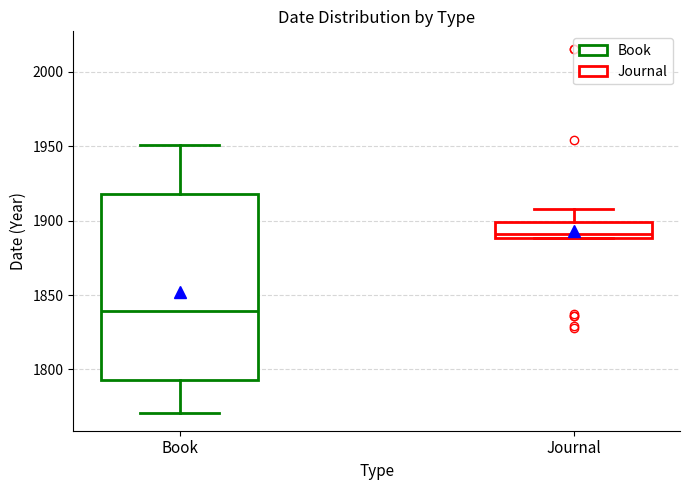

Reading left to right, transcribe this box plot: for each box, give where its median line is, the range the box spans, and where its two whiskers end, as read against the y-axis. The values are not printed on the chart, so give them approximately, as read against the axis.

Book: median 1840, box 1795 to 1920, whiskers 1770 to 1950
Journal: median 1890 (just above the box's lower edge), box 1890 to 1900, whiskers 1890 to 1910